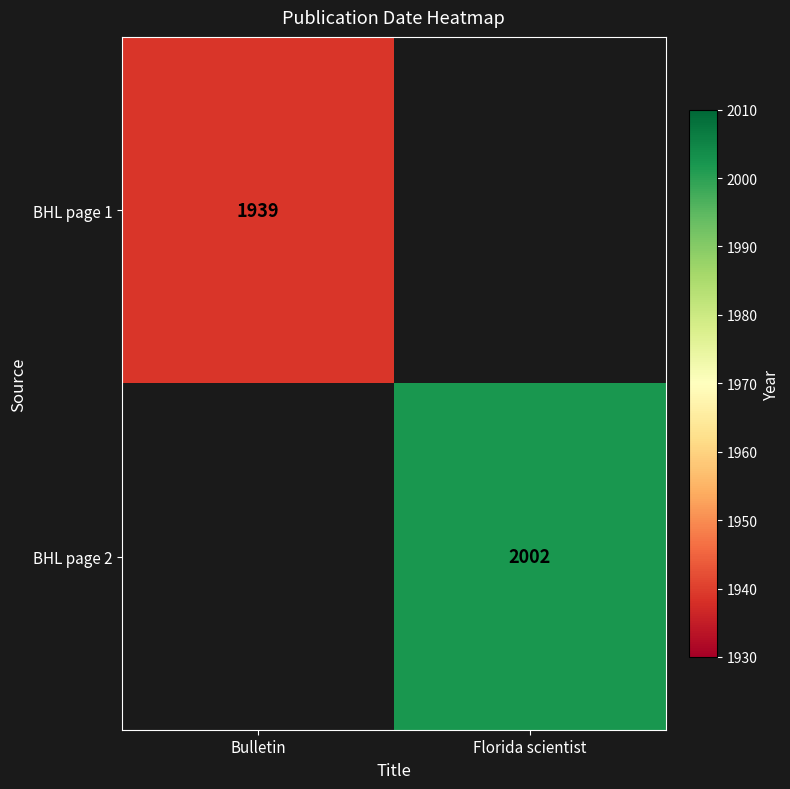

What is the total value across all series at Bulletin?

1939